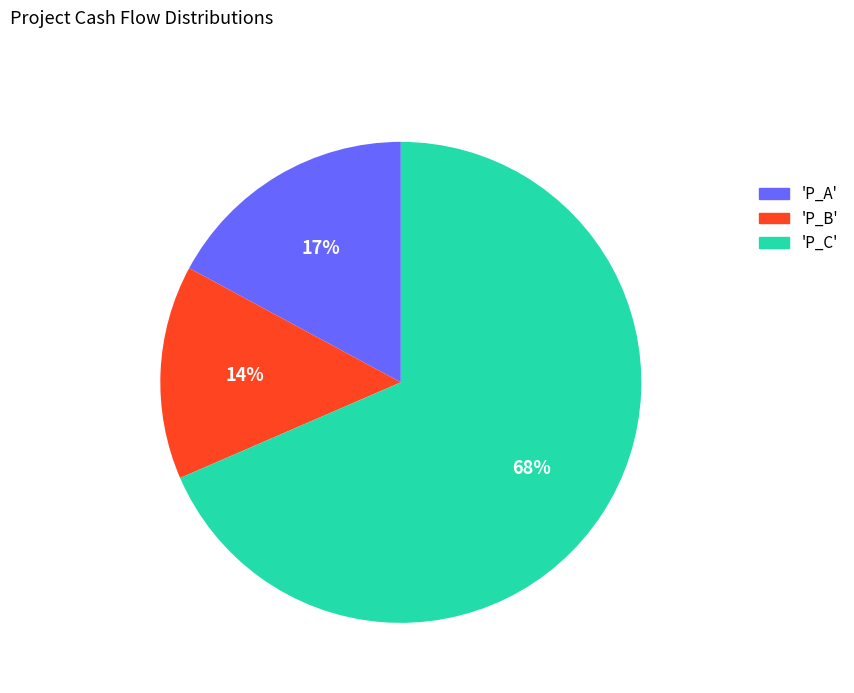

Does any single category account for the majority?

Yes